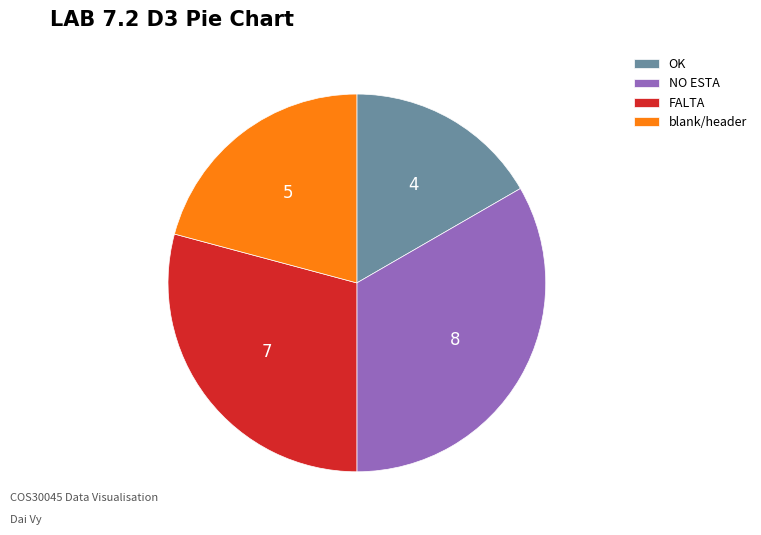

Do OK and blank/header together represent more than half of the pie?

No